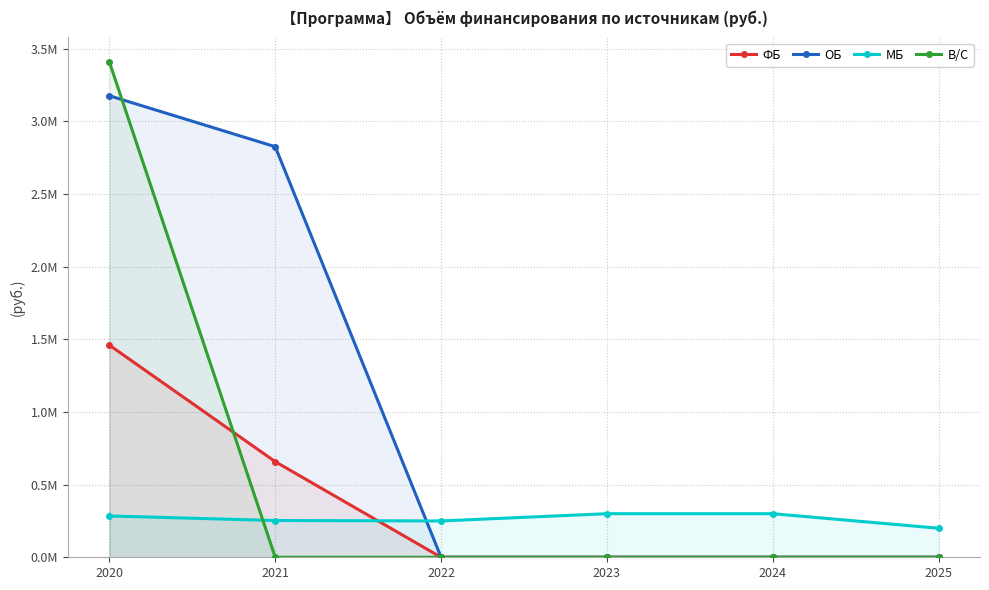

What is the value of the МБ point at the 5th from the left?

300000.0